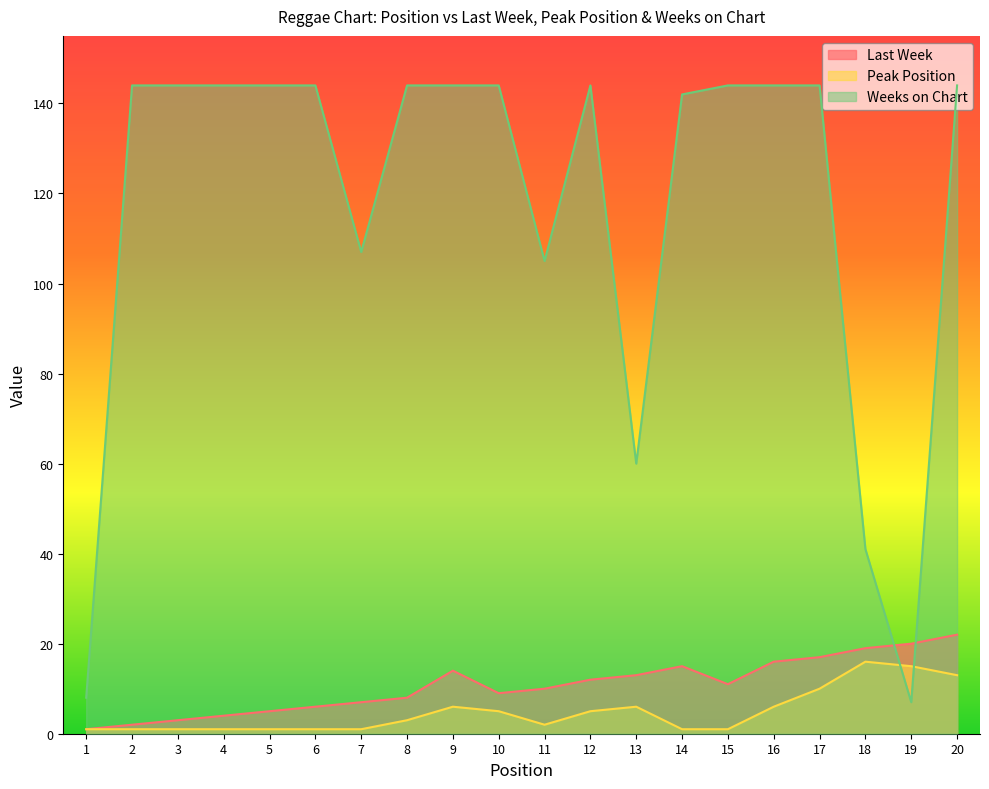

At which label is Last Week closest to 11?

15